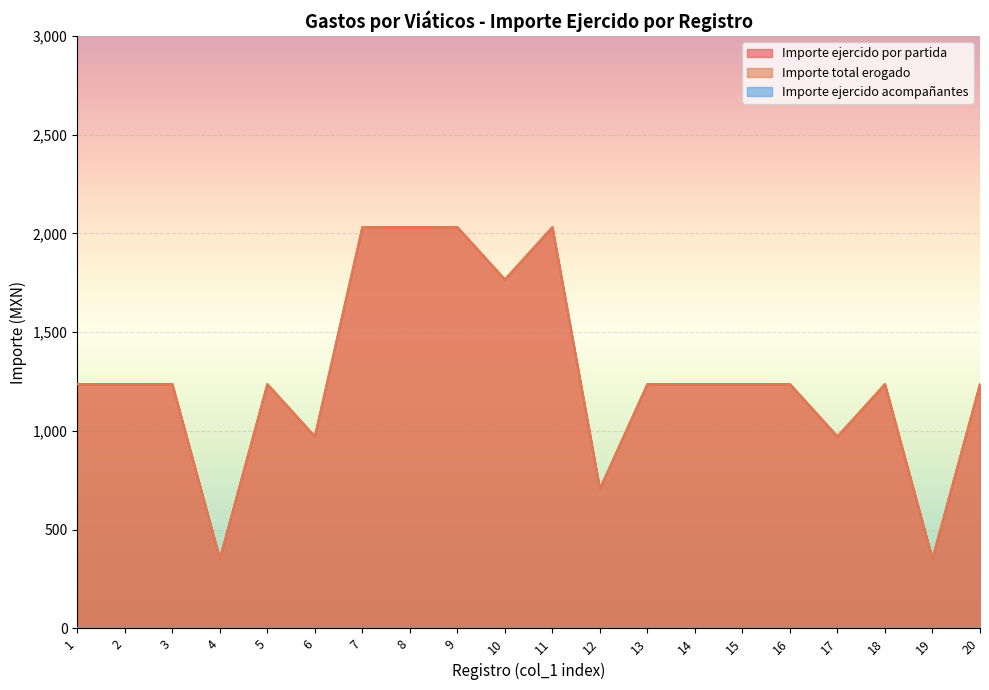

True or false: Importe total erogado and Importe ejercido por partida intersect in this chart.

False